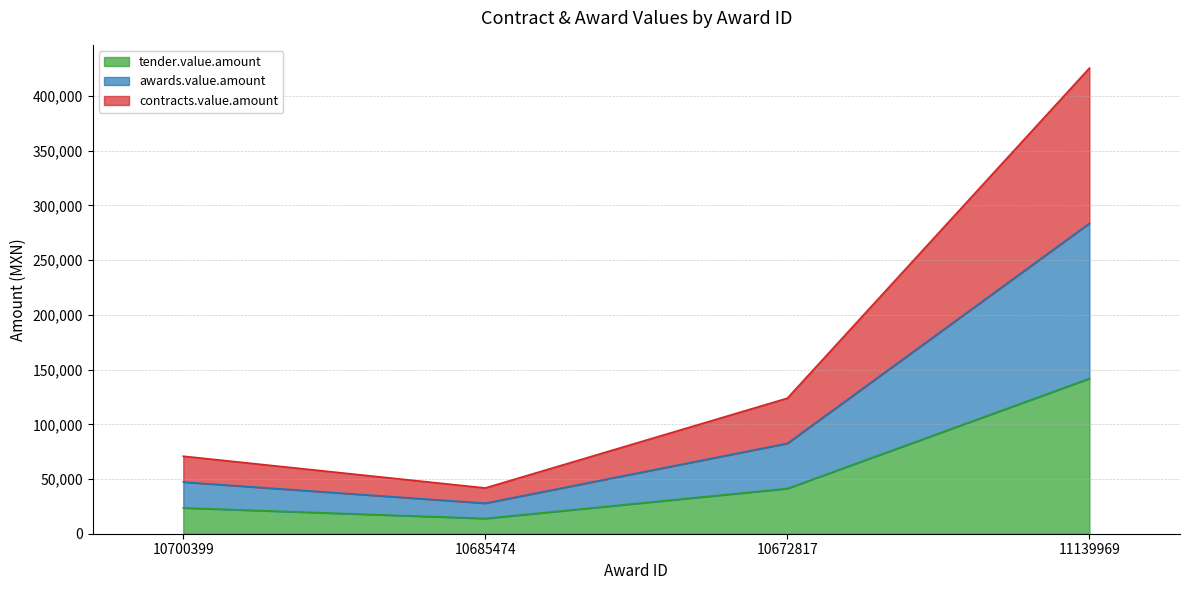

At which category is the sum across all series the highest?

11139969